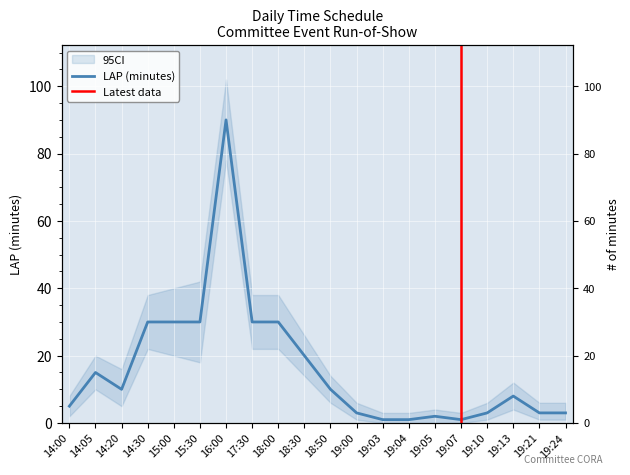

Where is the first local minimum?

14:20